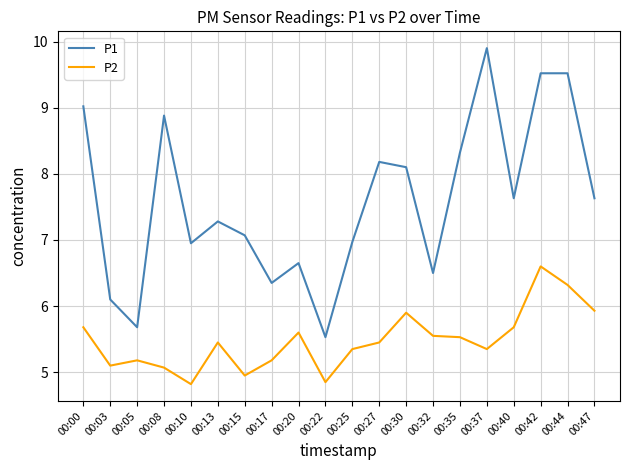

Which series has the widest spread of values?

P1